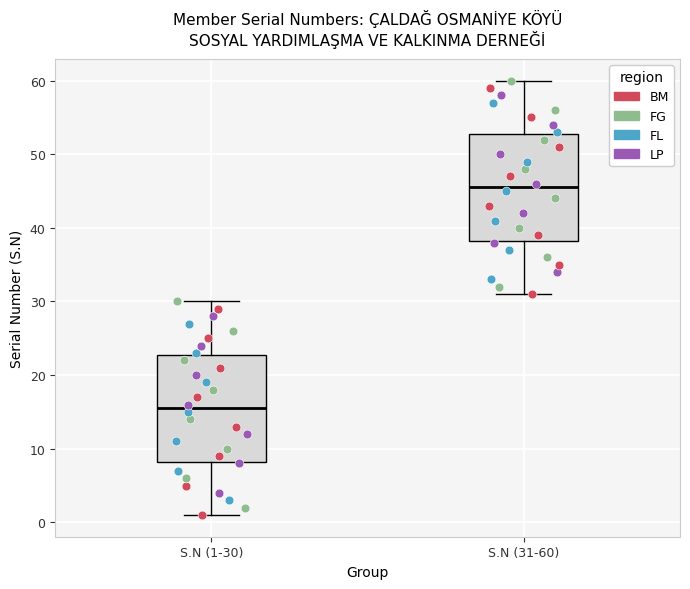

Reading left to right, read every box against the y-axis: the position of its median line, the range the box covers, and the ends of its whiskers. The values are not printed on the chart, so give them approximately, as read against the axis.

S.N (1-30): median 16, box 8 to 23, whiskers 1 to 30
S.N (31-60): median 46, box 38 to 53, whiskers 31 to 60